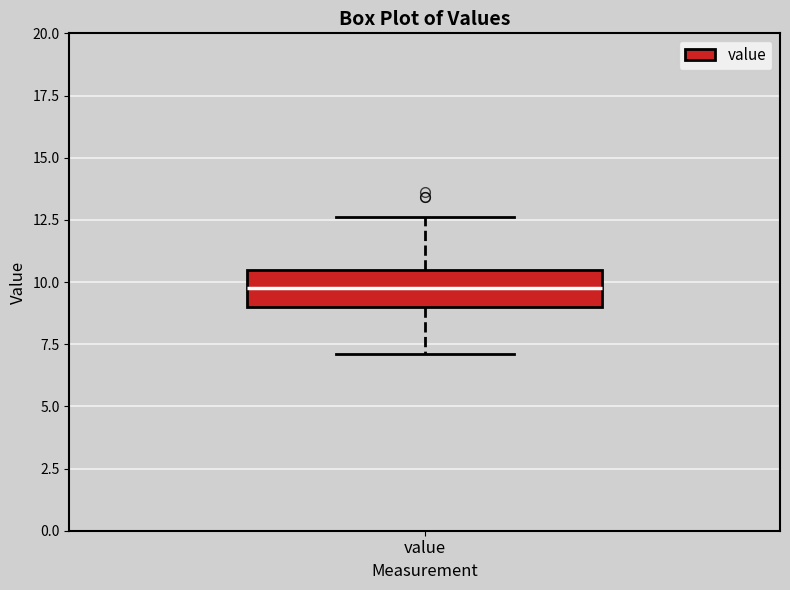

Read this box plot against the y-axis: the position of the median line, the range covered by the box, and the ends of both whiskers. The values are not printed on the chart, so give them approximately, as read against the axis.

median 10.0, box 9.0 to 10.5, whiskers 7.0 to 12.5